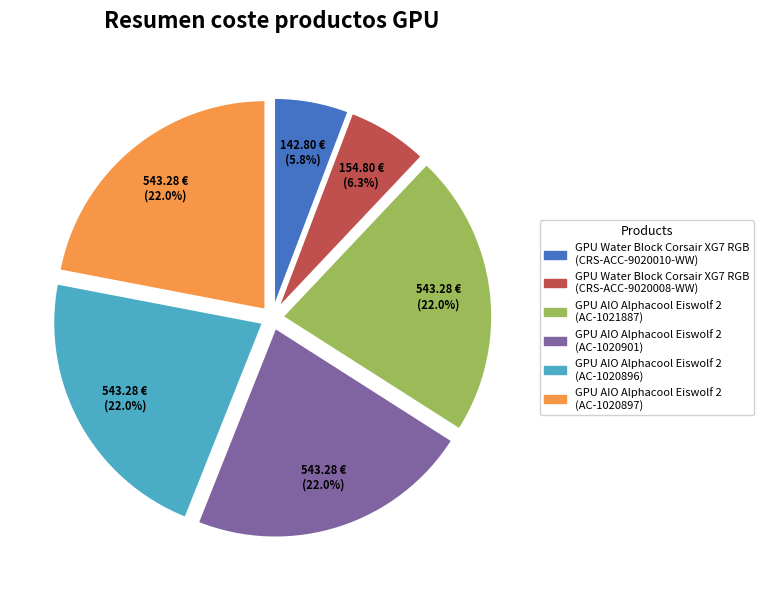

To the nearest percent, what is the average slice percentage?

17%